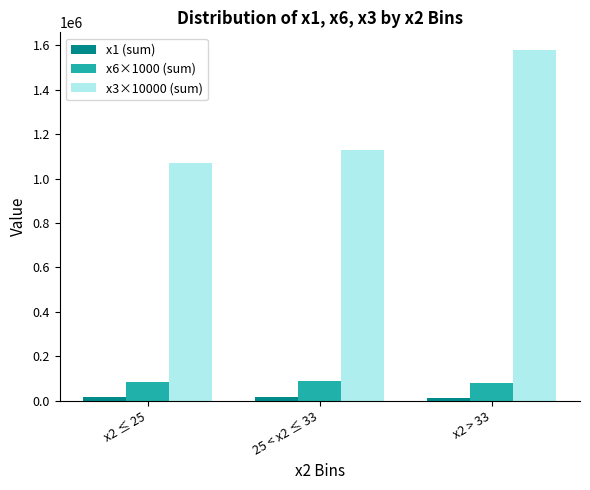

At which category is the sum across all series the highest?

x2 > 33